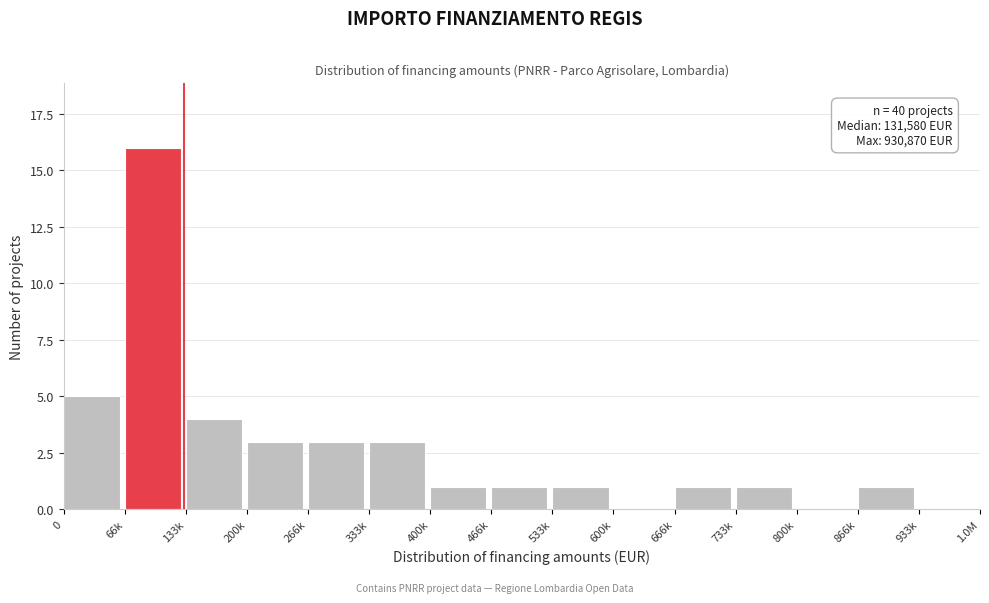

Reading left to right, what are all the values shown in this chart?

0=5	66k=16	133k=4	200k=3	266k=3	333k=3	400k=1	466k=1	533k=1	600k=0	666k=1	733k=1	800k=0	866k=1	933k=0